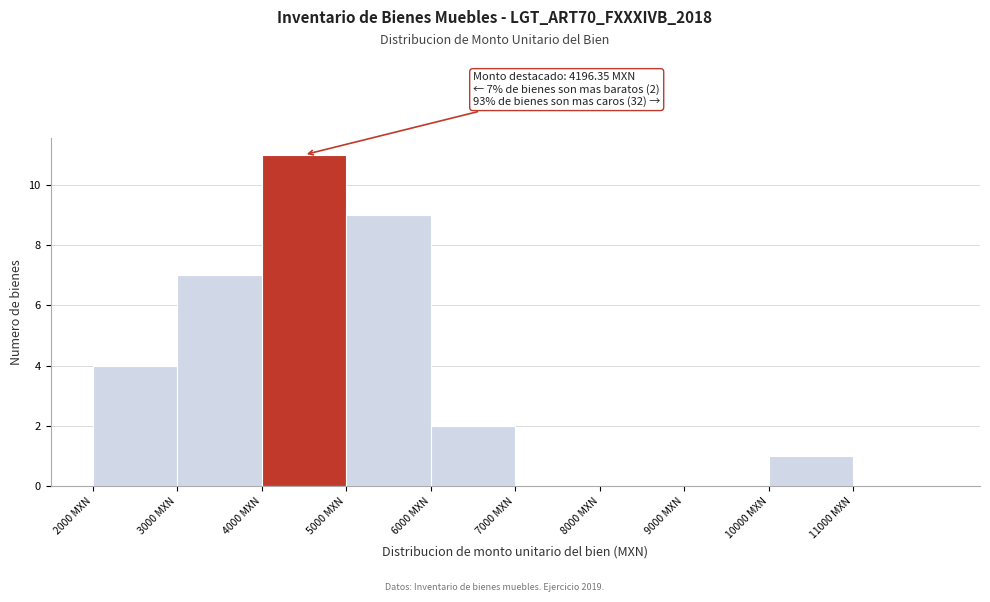

Over which range of the x-axis is the bar tallest?

4000 to 5000